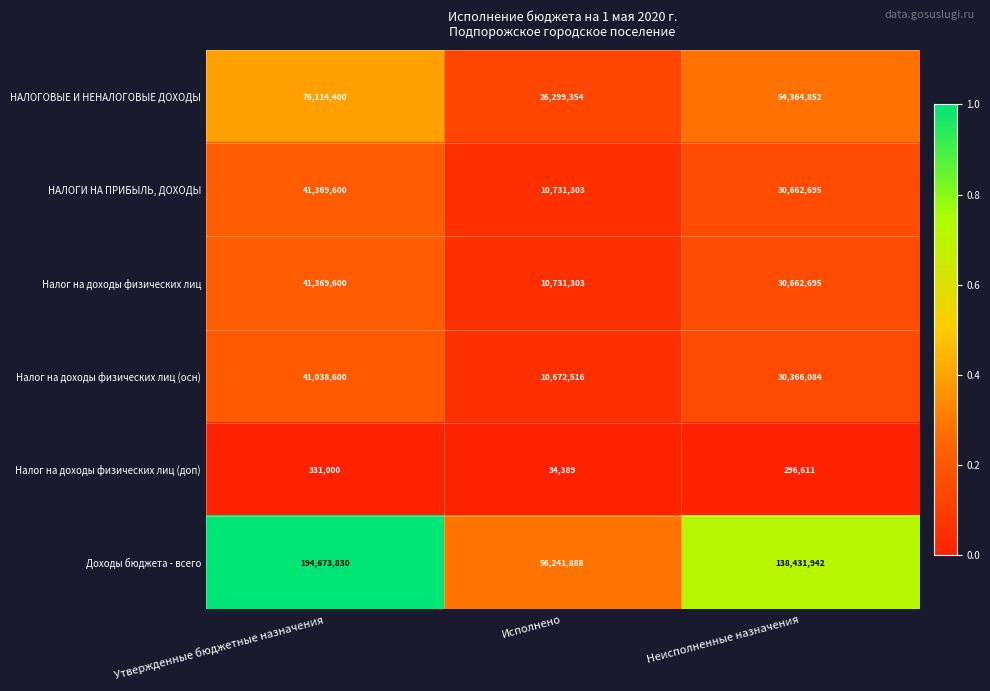

List the labels in order of НАЛОГОВЫЕ И НЕНАЛОГОВЫЕ ДОХОДЫ value, smallest first.

Исполнено, Неисполненные назначения, Утвержденные бюджетные назначения